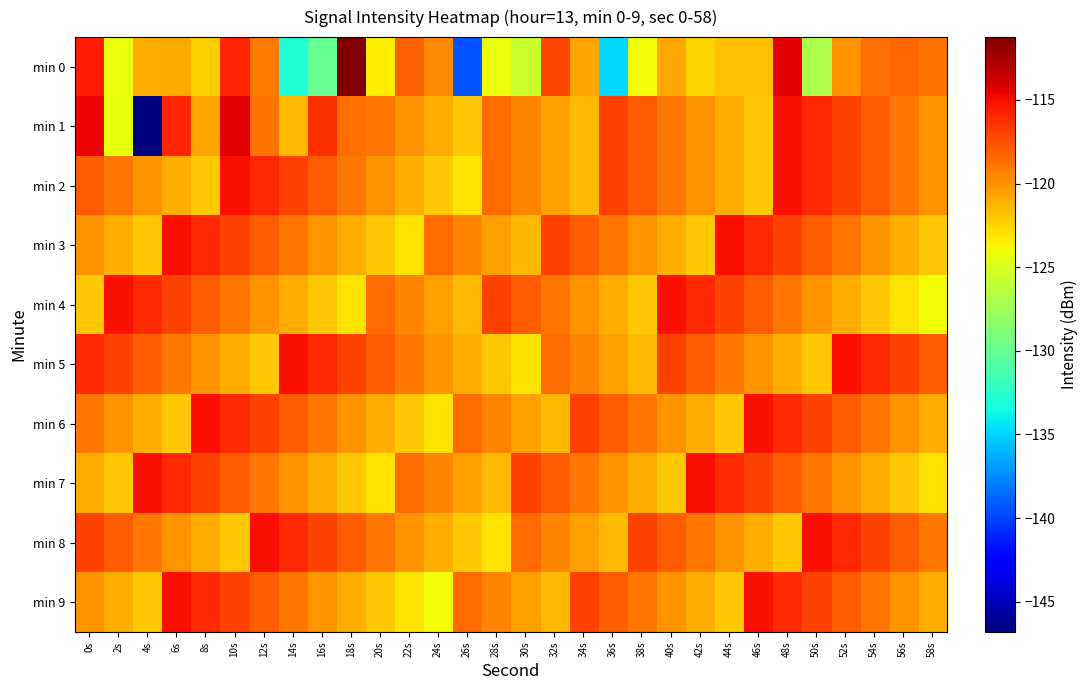

At 46s, list the series in order from largest to smallest.

min 6, min 9, min 3, min 7, min 4, min 5, min 8, min 0, min 1, min 2